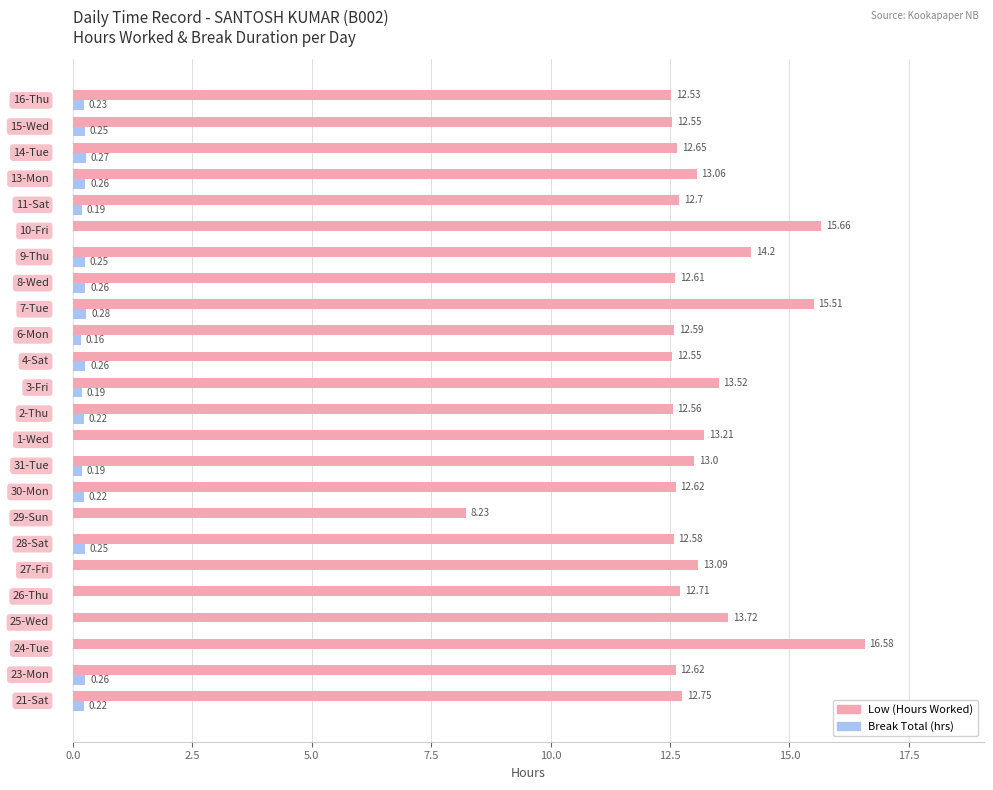

Which series has the largest total across all categories?

Low (Hours Worked)